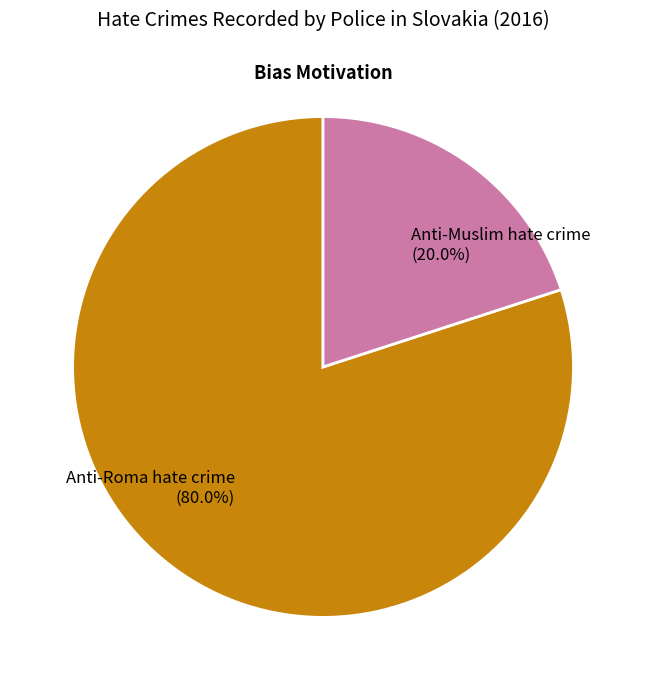

Which category has the biggest portion of the pie?

Anti-Roma hate crime